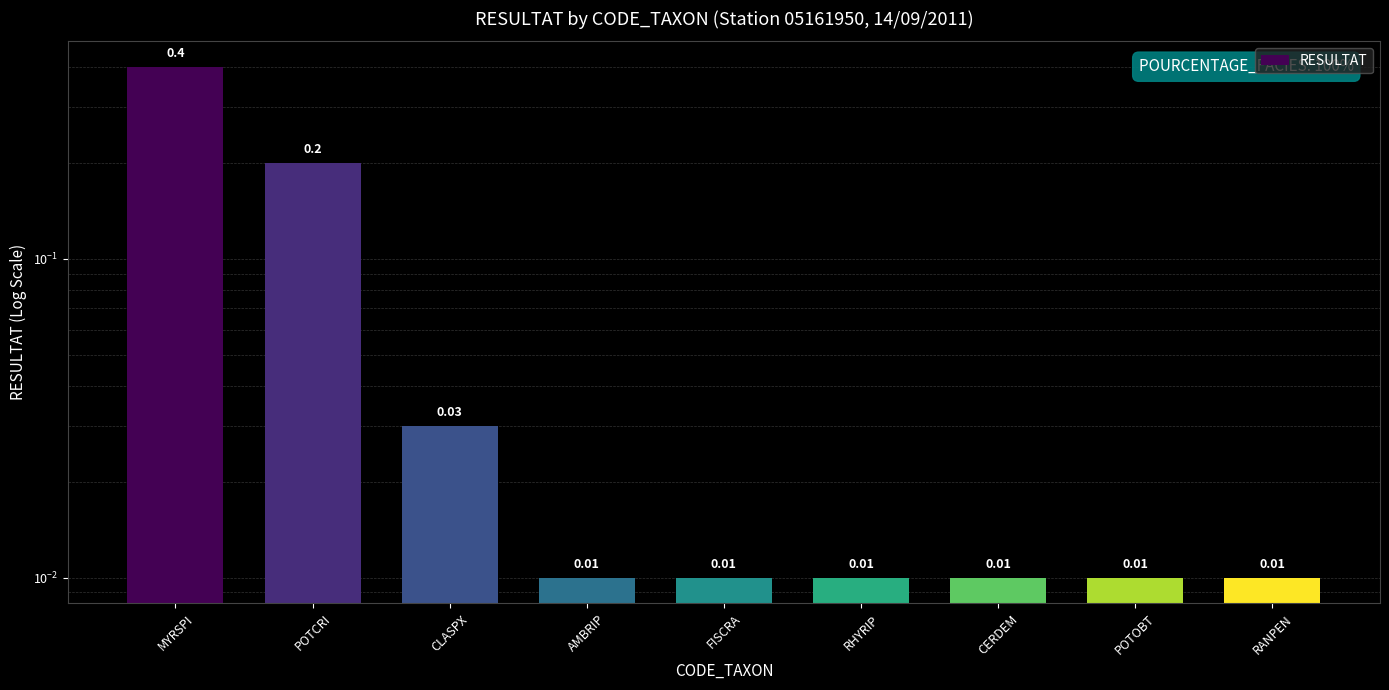

What is the average value?

0.1